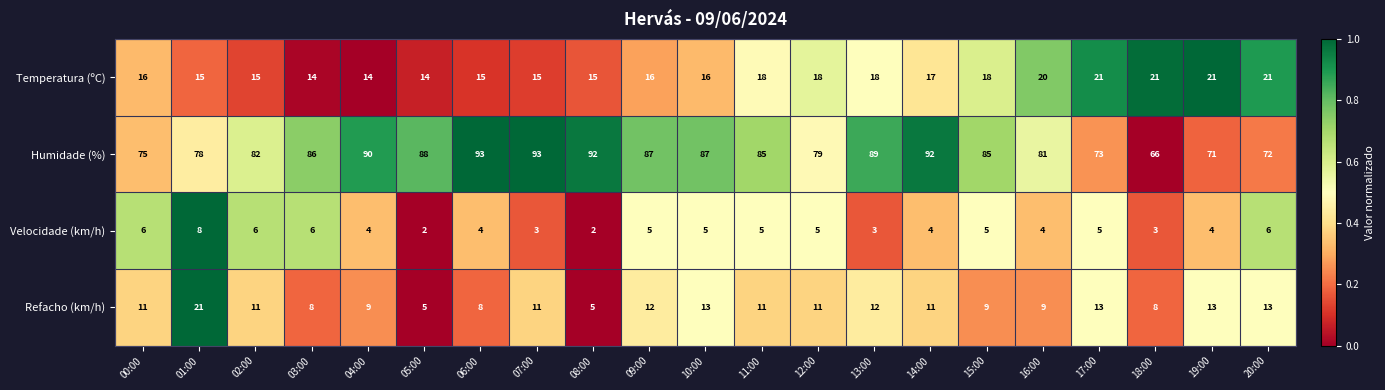

Between 06:00 and 16:00, which series saw the biggest shift?

Humidade (%)